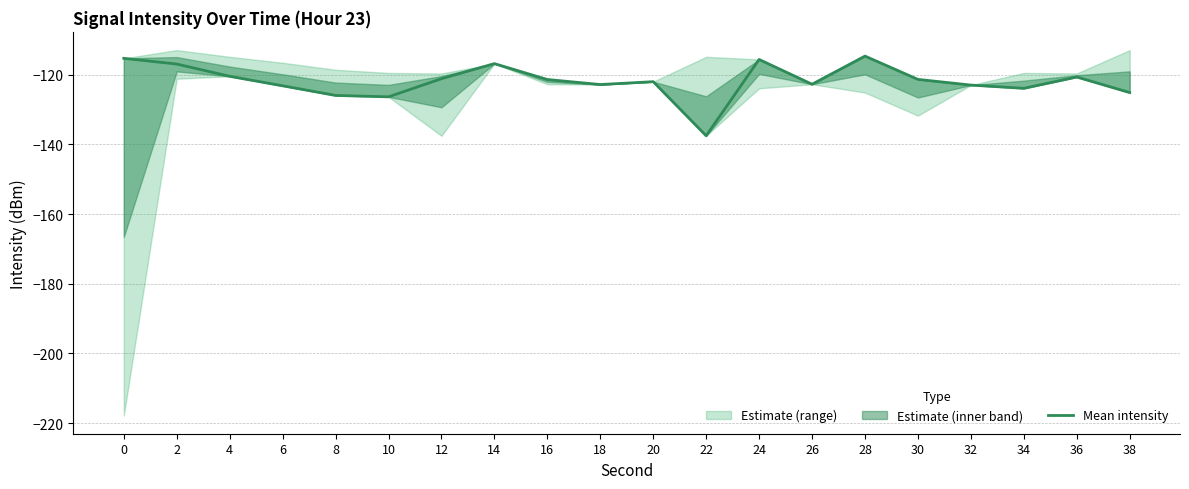

What is the difference between the maximum and minimum values?

22.9